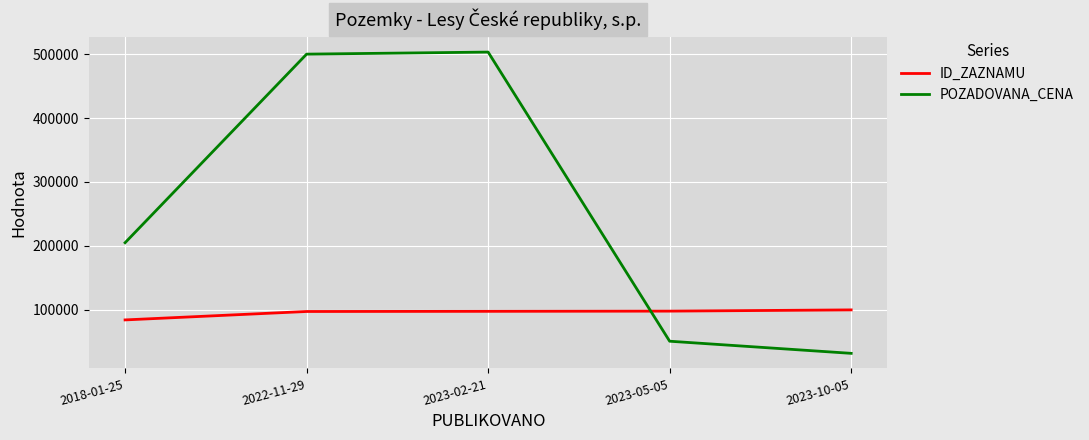

In POZADOVANA_CENA, how many points are higher than both neighbors (excluding endpoints)?

1